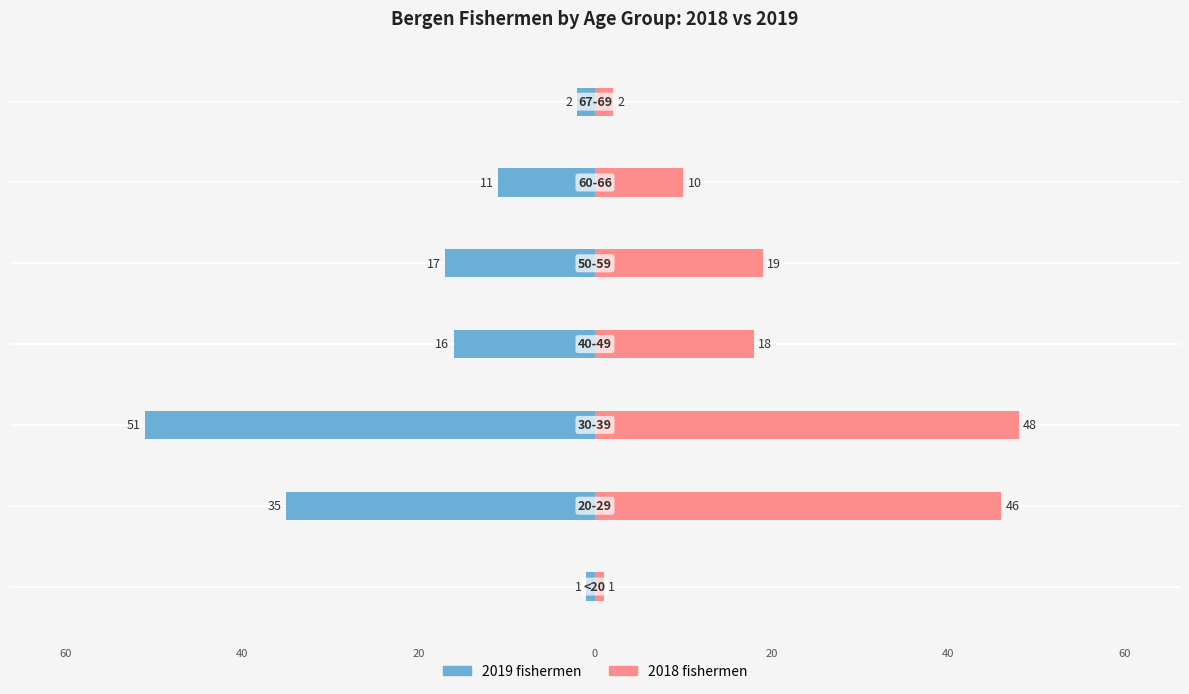

Reading right to left, list all the values displayed in this chart.

2019 fishermen: 40=-2	20=-11	0=-17	20=-16	40=-51	60=-35	80=-1
2018 fishermen: 40=2	20=10	0=19	20=18	40=48	60=46	80=1